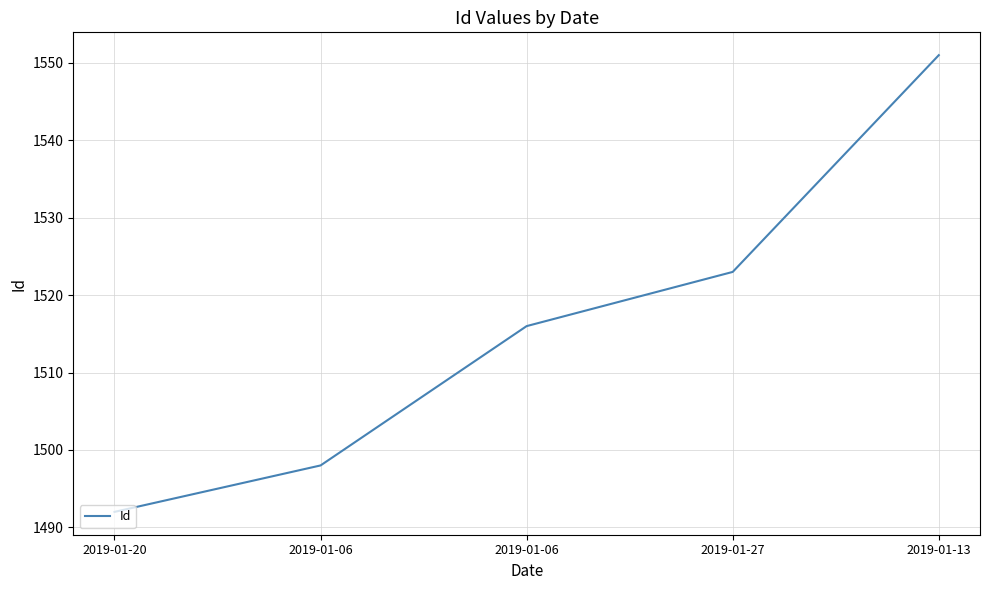

Between 2019-01-13 and 2019-01-06, which is larger?

2019-01-13